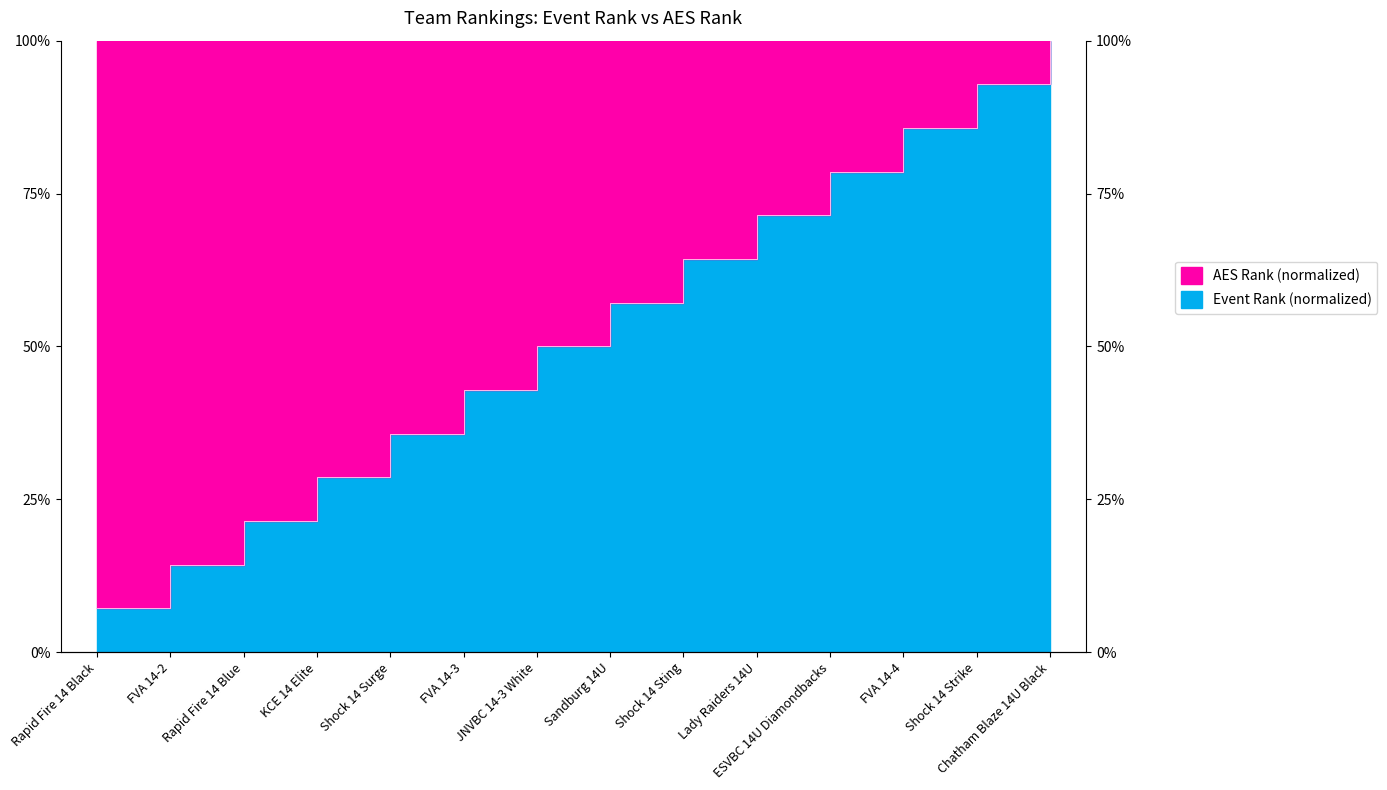

How many lines are shown in the chart?

1